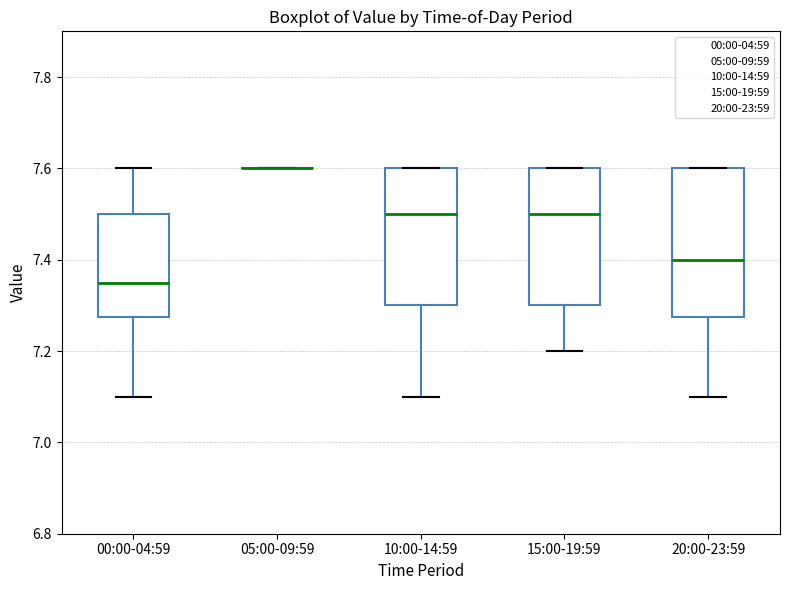

Where does the upper whisker of the box for 00:00-04:59 end on the y-axis? The values are not printed on the chart, so give them approximately, as read against the axis.

7.60